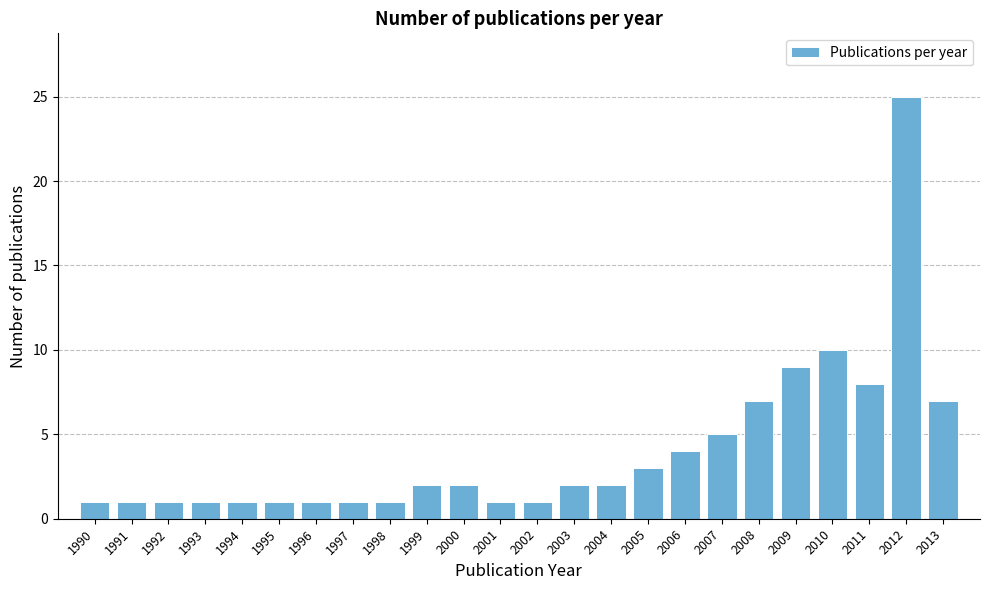

Reading right to left, transcribe all the data shown in this chart.

7	25	8	10	9	7	5	4	3	2	2	1	1	2	2	1	1	1	1	1	1	1	1	1